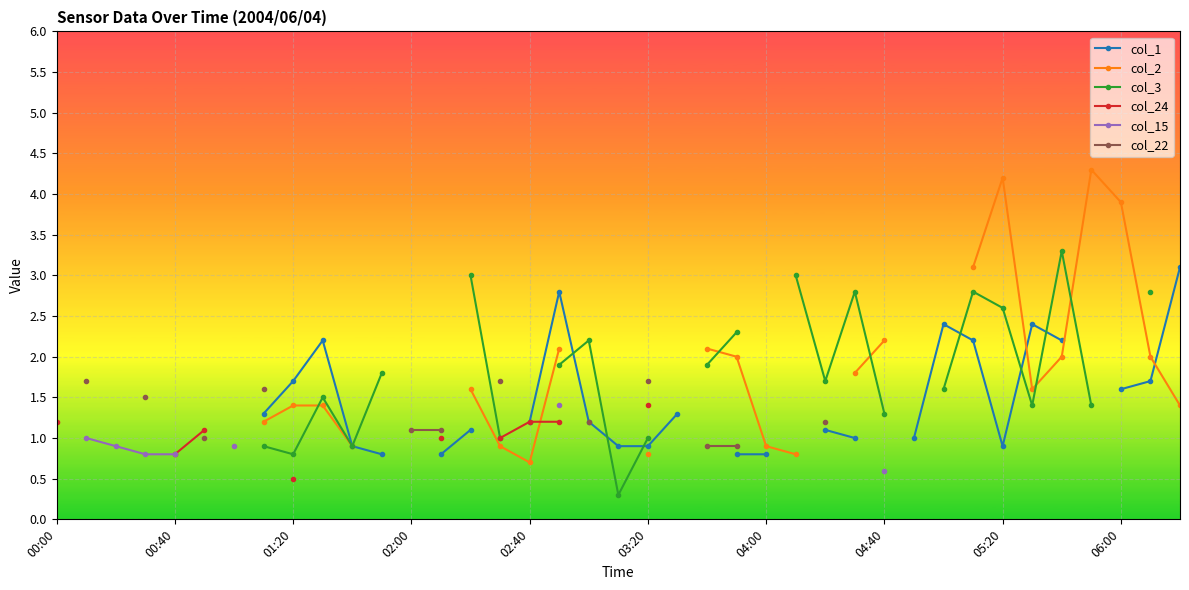

Is the value of col_22 at 02:00 greater than the value of col_15 at 32?

No